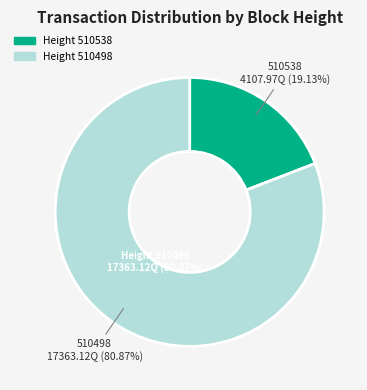

Count the number of slices in the pie.

2